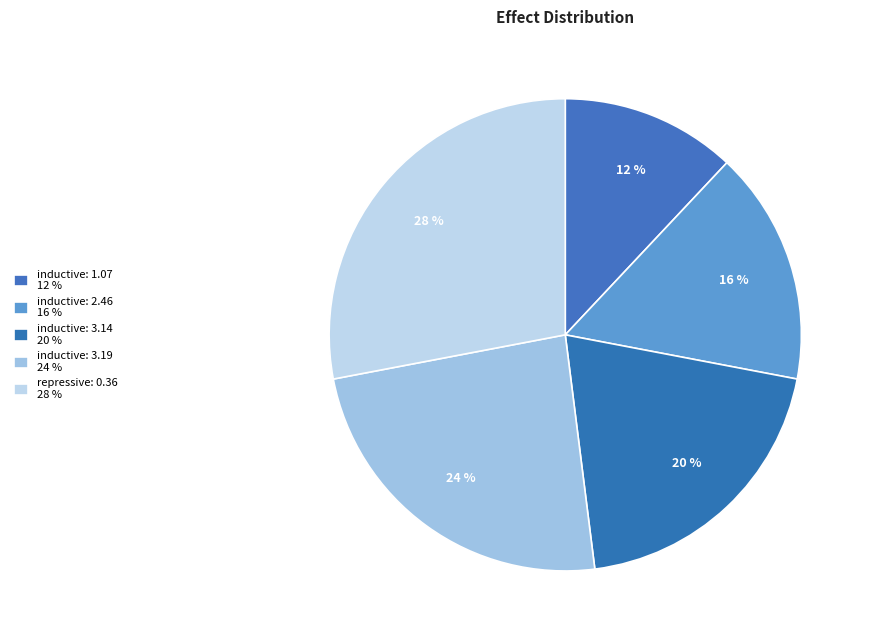

To the nearest percent, what is the difference between the largest and smallest slice percentages?

16%